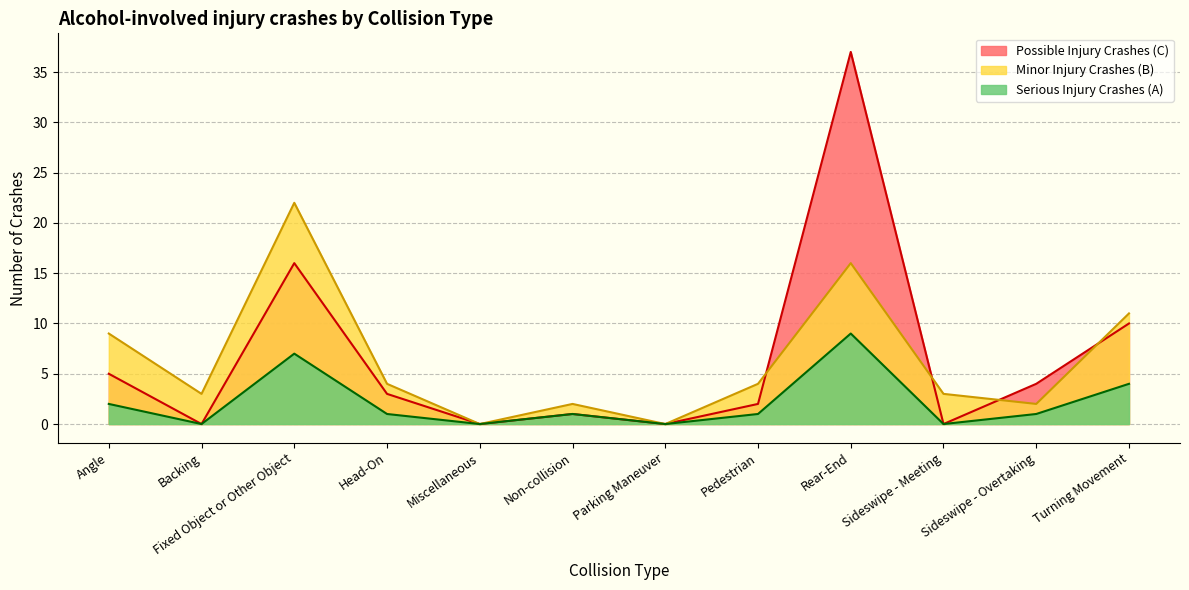

At how many categories does at least one series exceed 7?

4